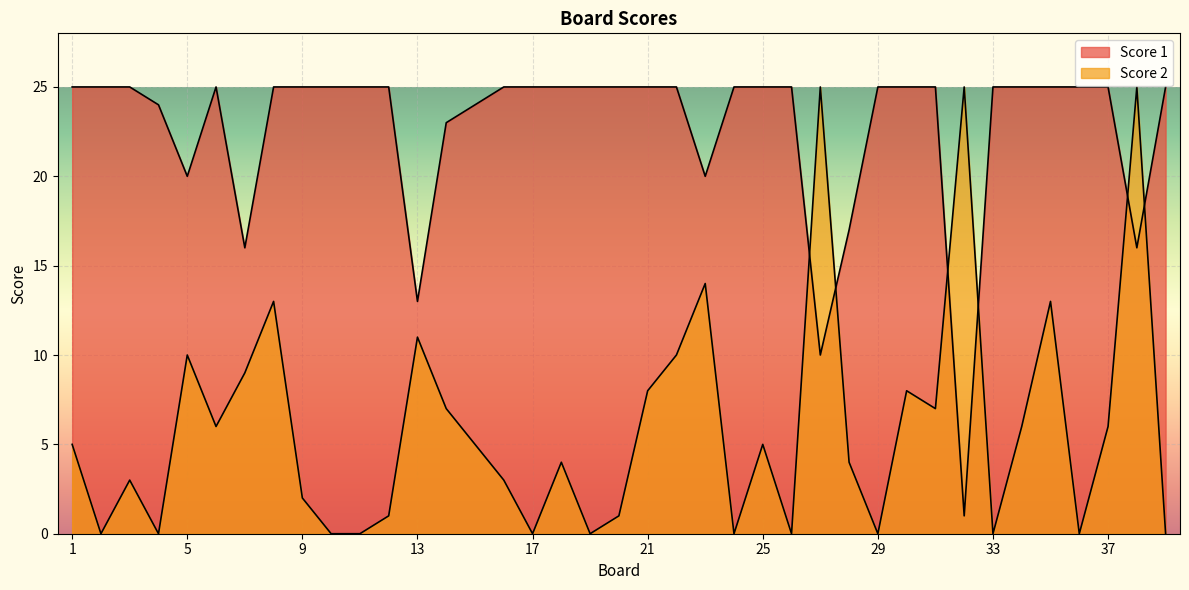

Which series has the largest total across all categories?

Score 1